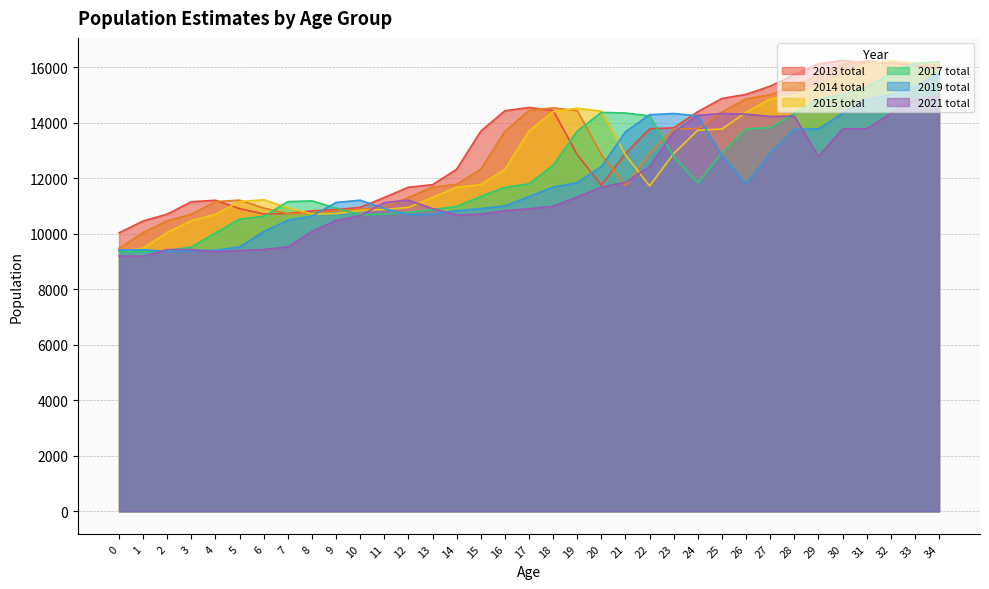

How many lines are shown in the chart?

6